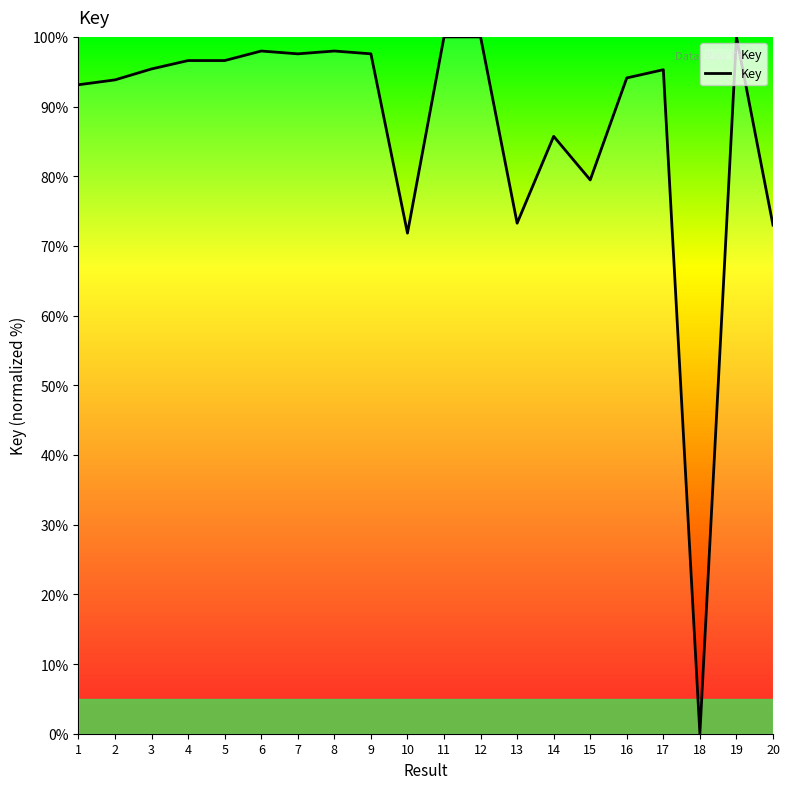

What is the difference between the values at 20 and 2?

20.8